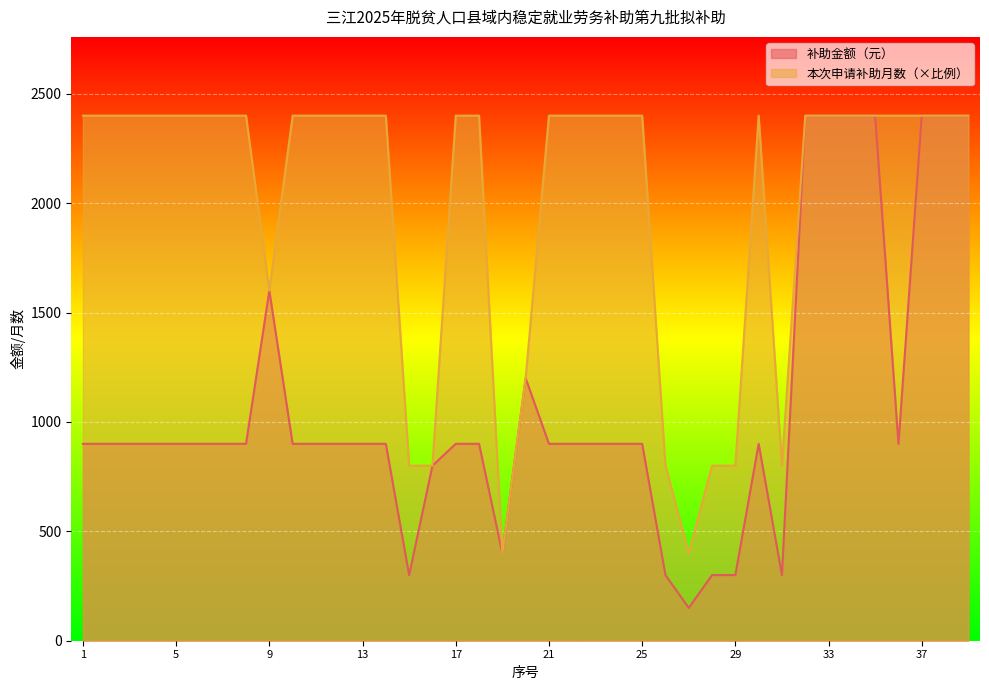

At which label does 本次申请补助月数 reach its minimum?

19